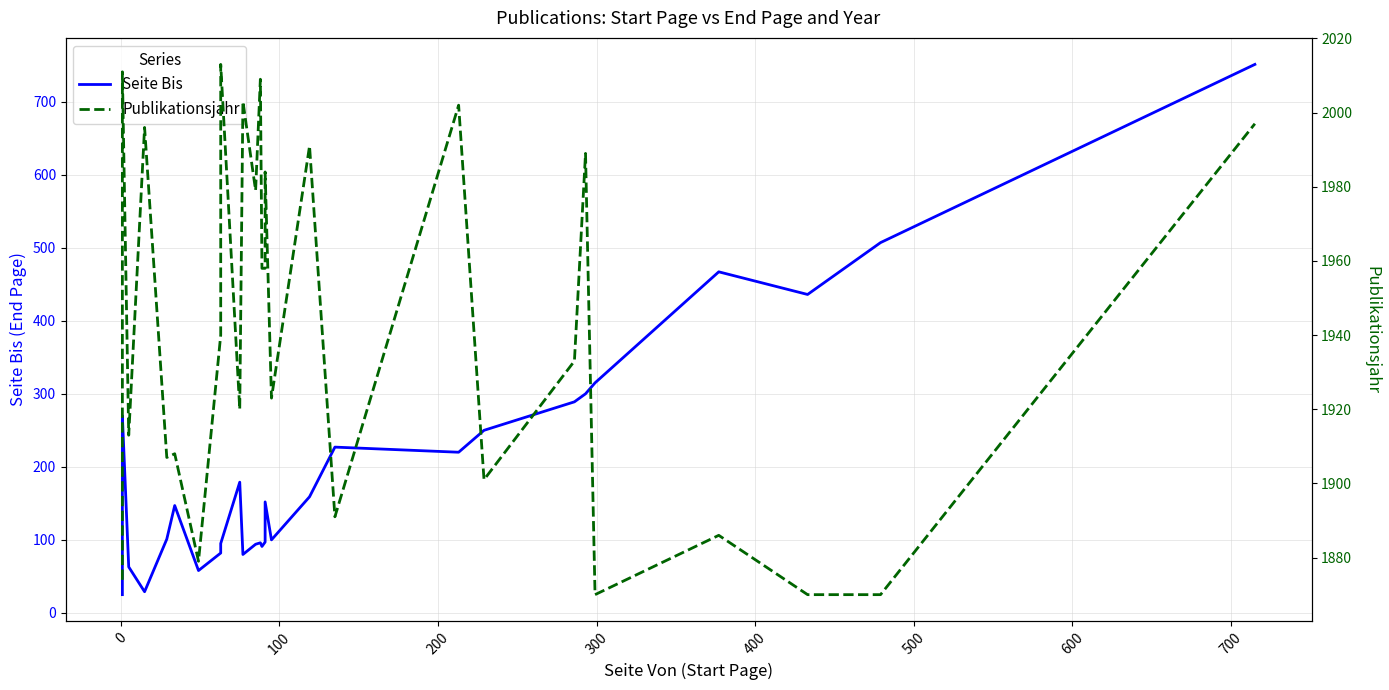

In Seite Bis, how many points are higher than both neighbors (excluding endpoints)?

7